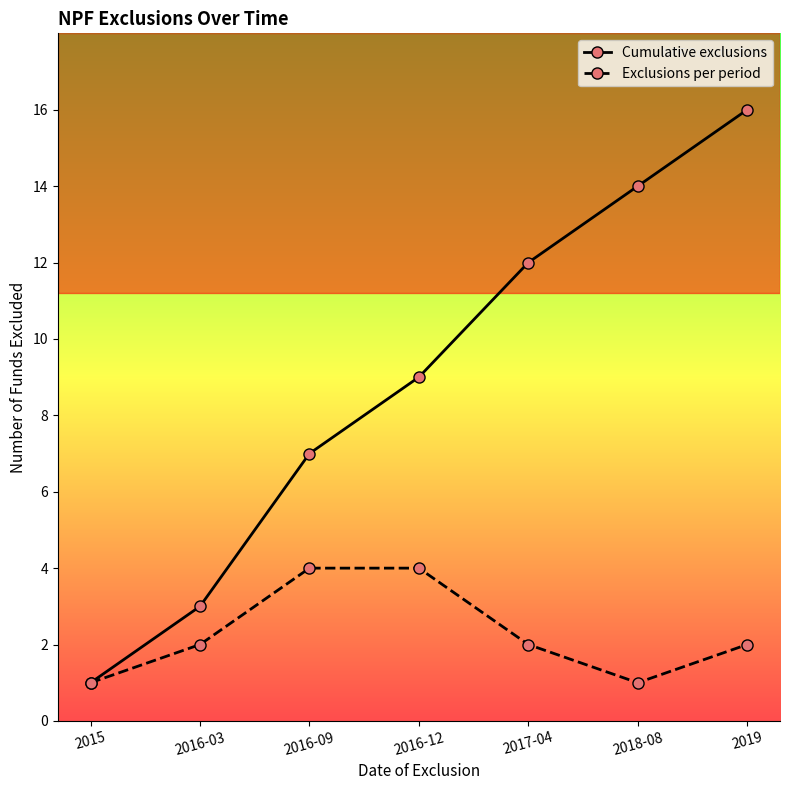

What is the difference between the maximum and minimum values in the Cumulative exclusions series?

15